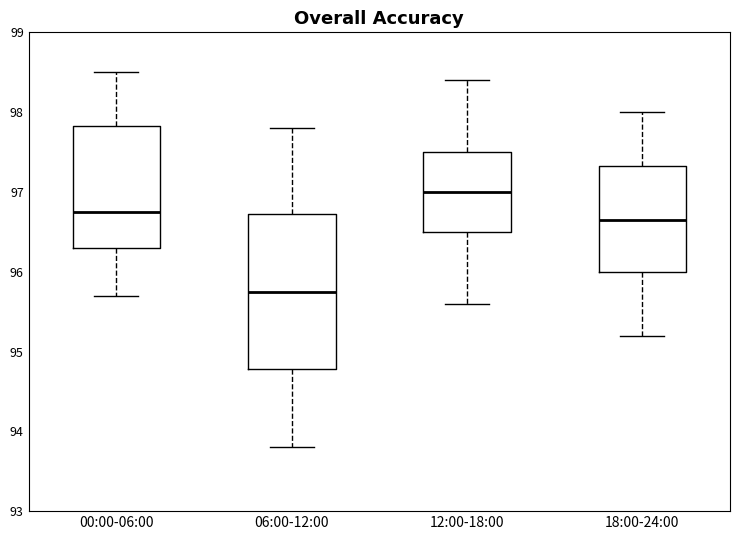

Reading left to right, read every box against the y-axis: the position of its median line, the range the box covers, and the ends of its whiskers. The values are not printed on the chart, so give them approximately, as read against the axis.

00:00-06:00: median 96.8, box 96.3 to 97.8, whiskers 95.7 to 98.5
06:00-12:00: median 95.8, box 94.8 to 96.7, whiskers 93.8 to 97.8
12:00-18:00: median 97.0, box 96.5 to 97.5, whiskers 95.6 to 98.4
18:00-24:00: median 96.7, box 96.0 to 97.3, whiskers 95.2 to 98.0